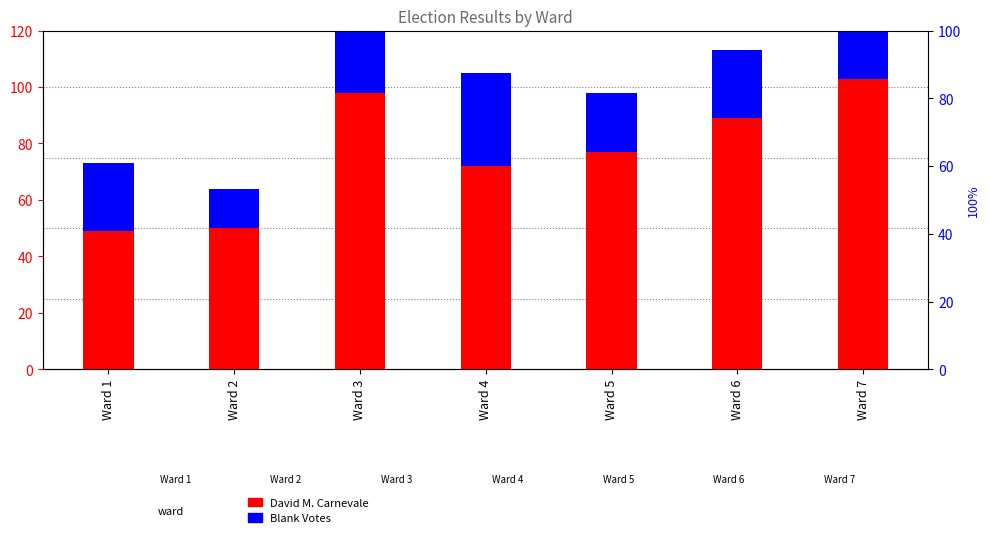

Are the bars horizontal?

No